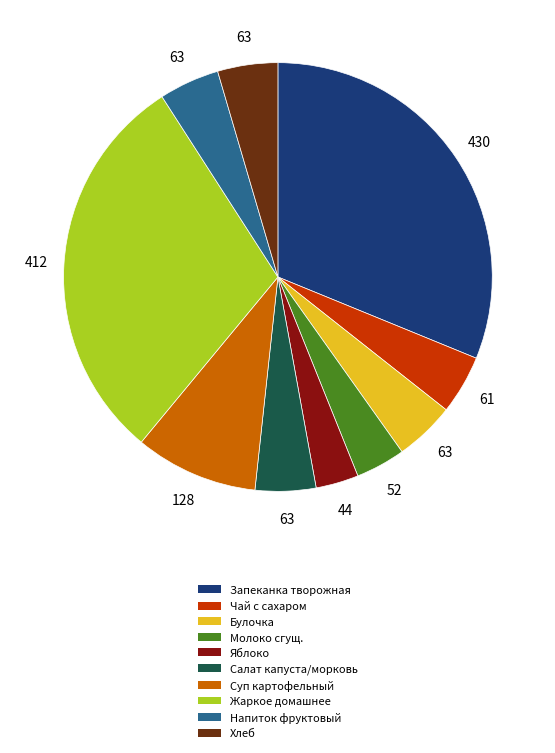

Does any single category account for the majority?

No